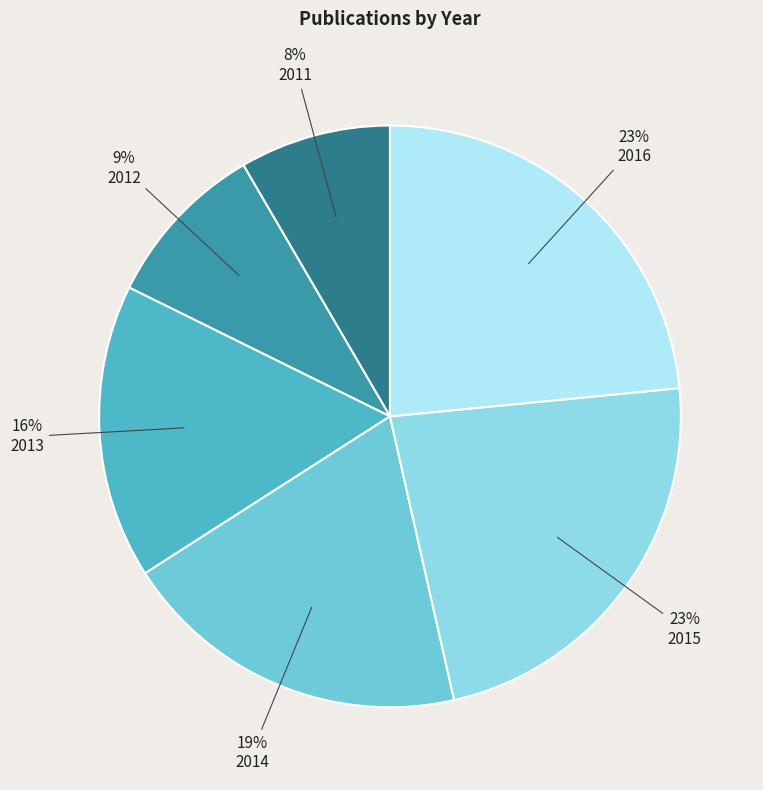

Which category has the biggest portion of the pie?

2016